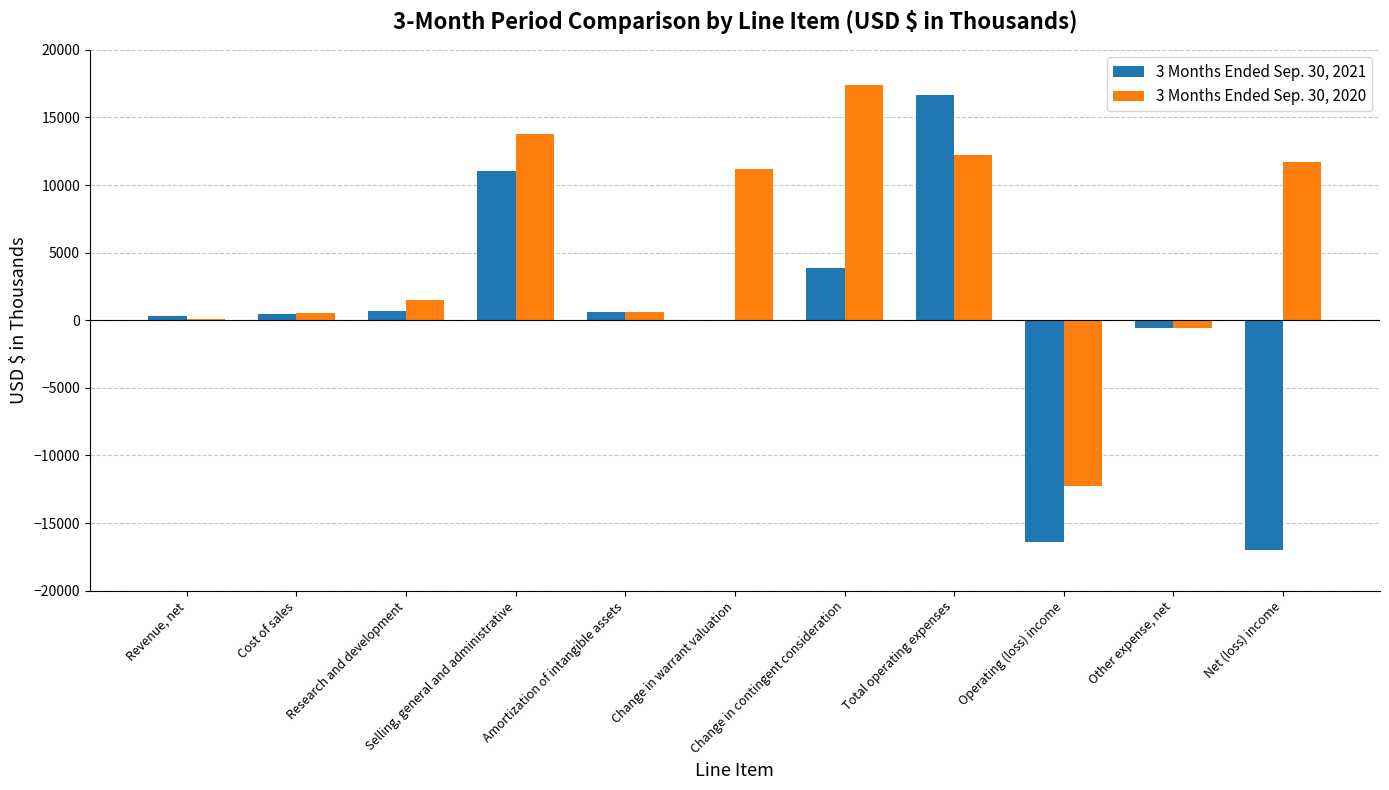

Is the value of 3 Months Ended Sep. 30, 2020 at Net (loss) income greater than the value of 3 Months Ended Sep. 30, 2021 at Operating (loss) income?

Yes